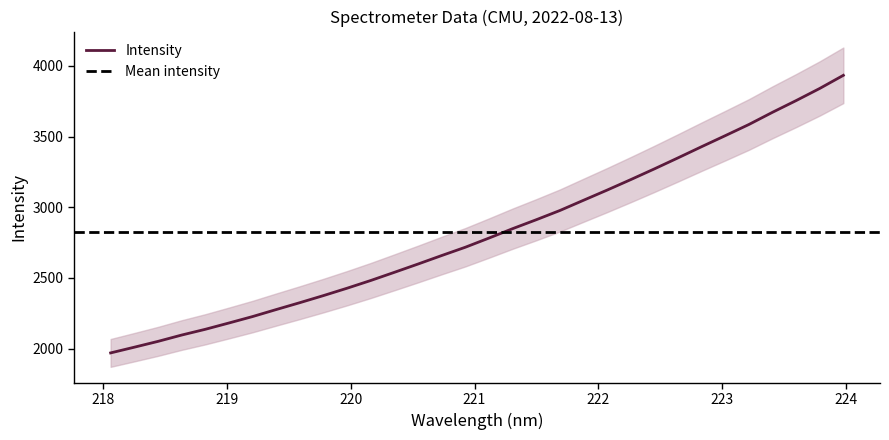

True or false: the data has more than 0 interior local peaks.

False